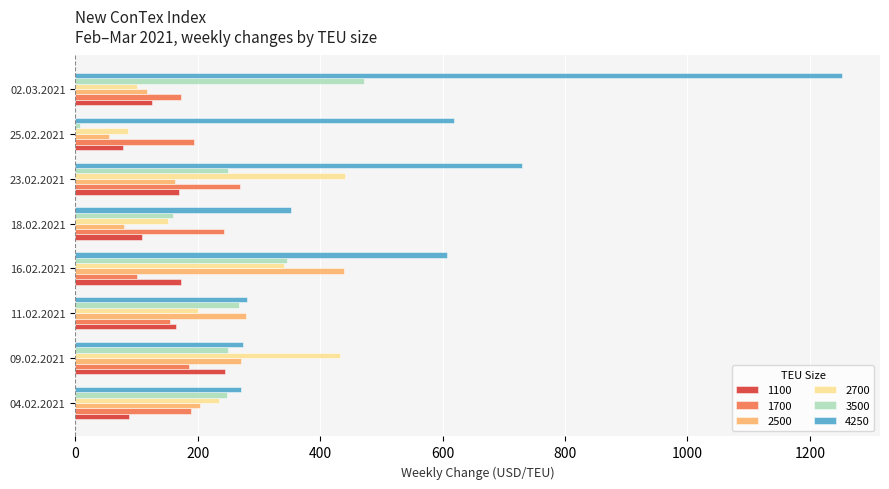

What is the total value across all series at 25.02.2021?

1035